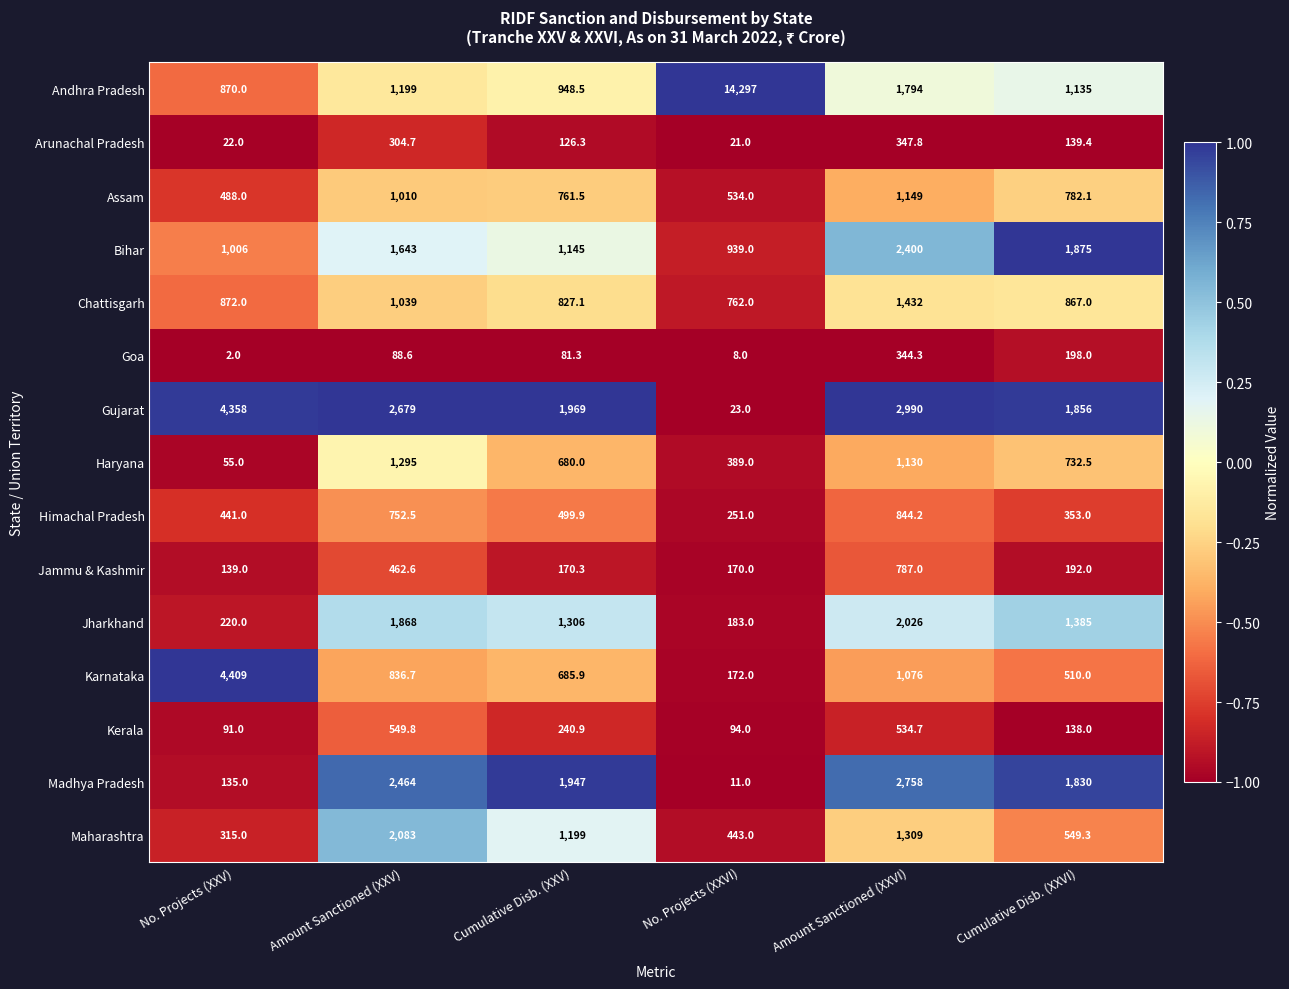

Is it true that Andhra Pradesh equals 1199.0 at Amount Sanctioned (XXV)?

True